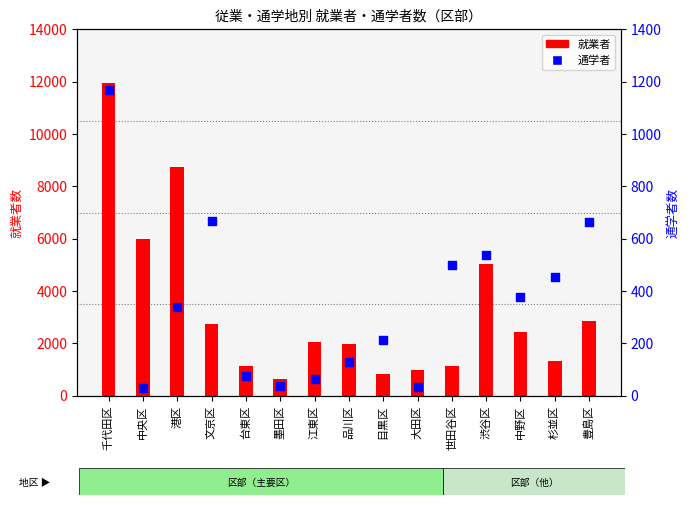

What are all the series names shown in the legend?

就業者, 通学者